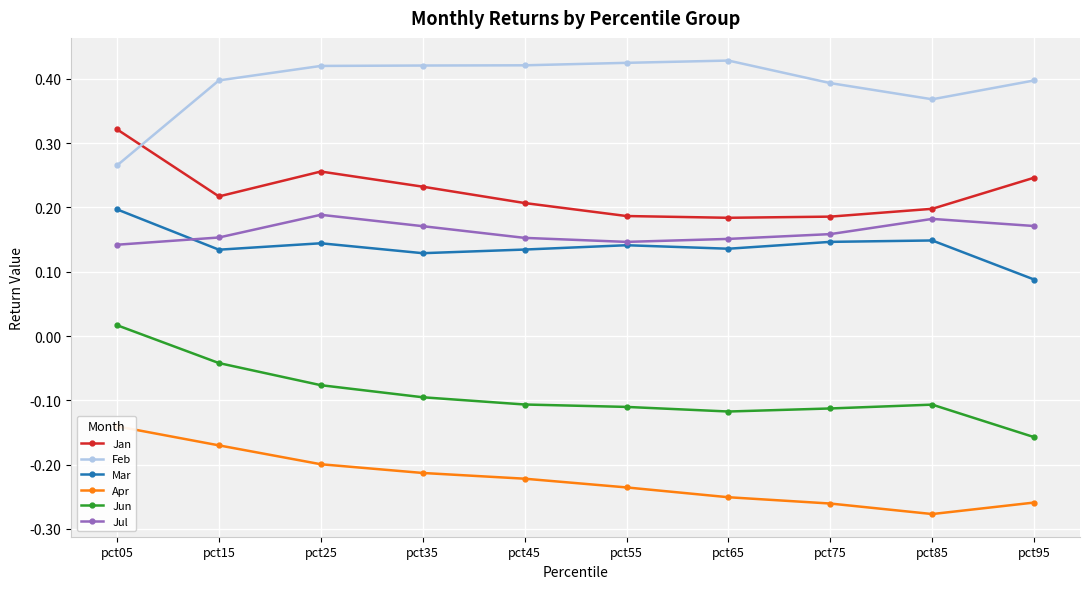

True or false: Mar has more than 1 points higher than both neighbors.

True